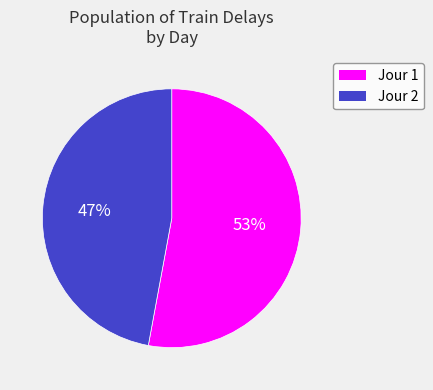

Does any single category account for the majority?

Yes